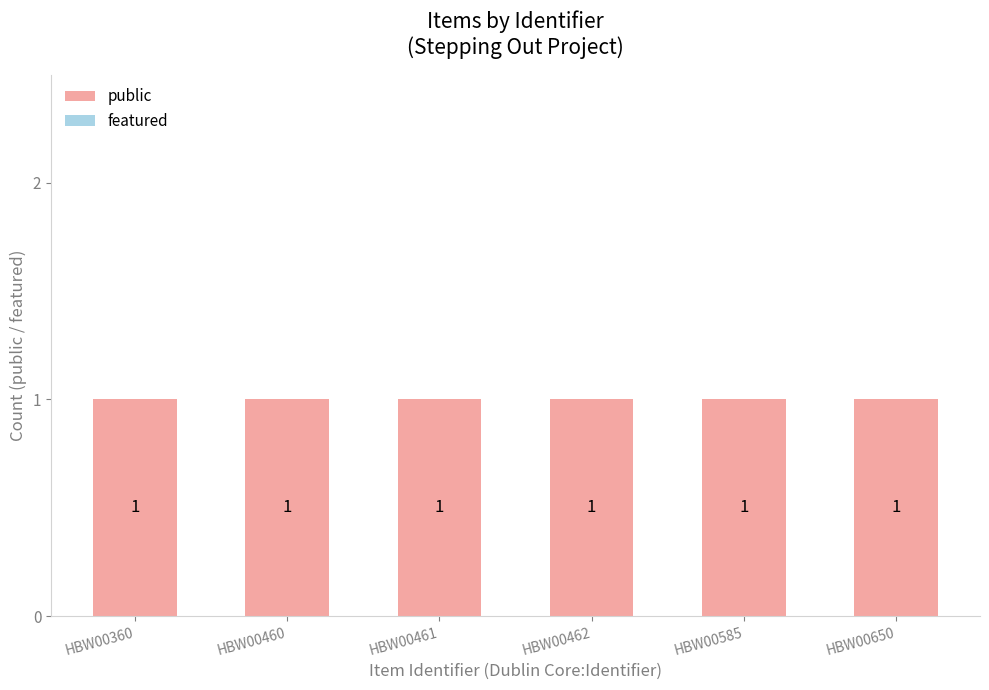

At which category is the sum across all series the highest?

HBW00360